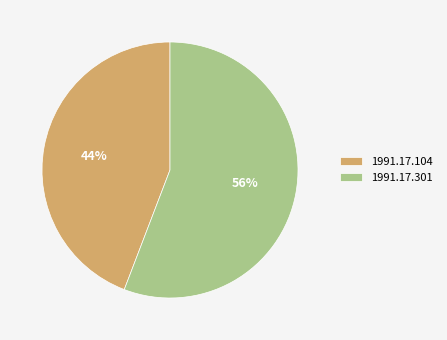

Rank the categories by value from highest to lowest.

1991.17.301, 1991.17.104